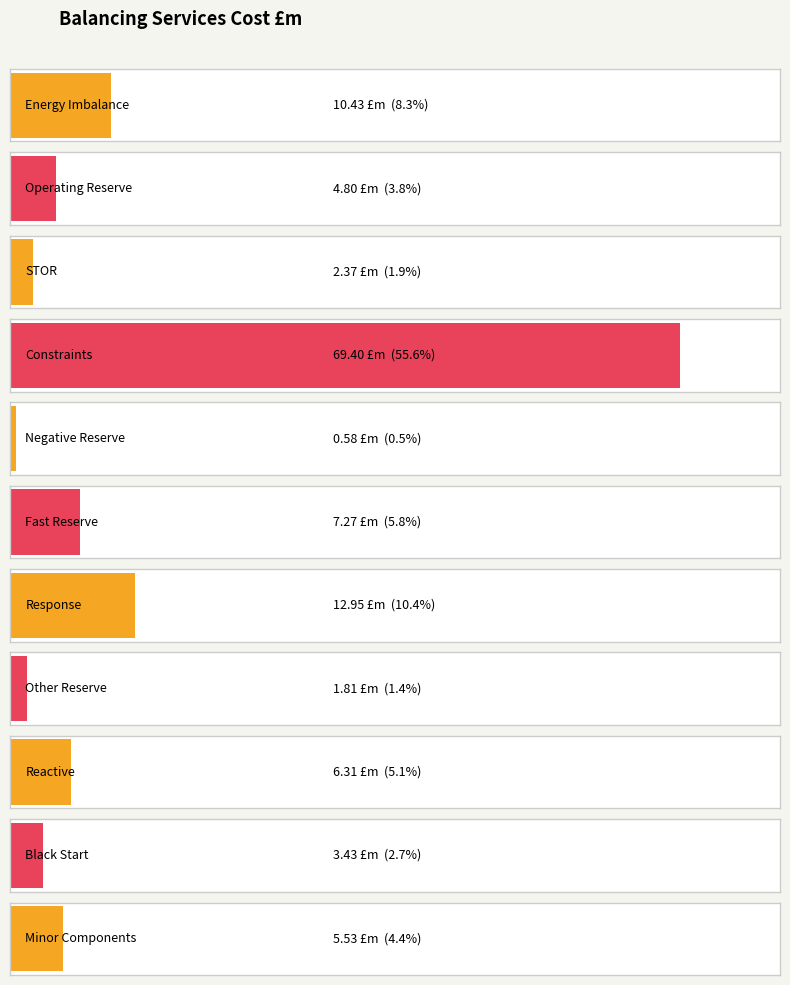

What is the difference between the values at Black Start and Reactive?

2.9